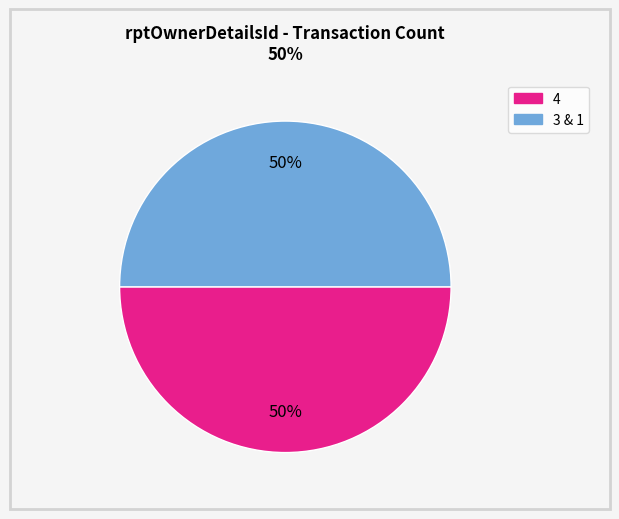

To the nearest percent, what is the average slice percentage?

50%